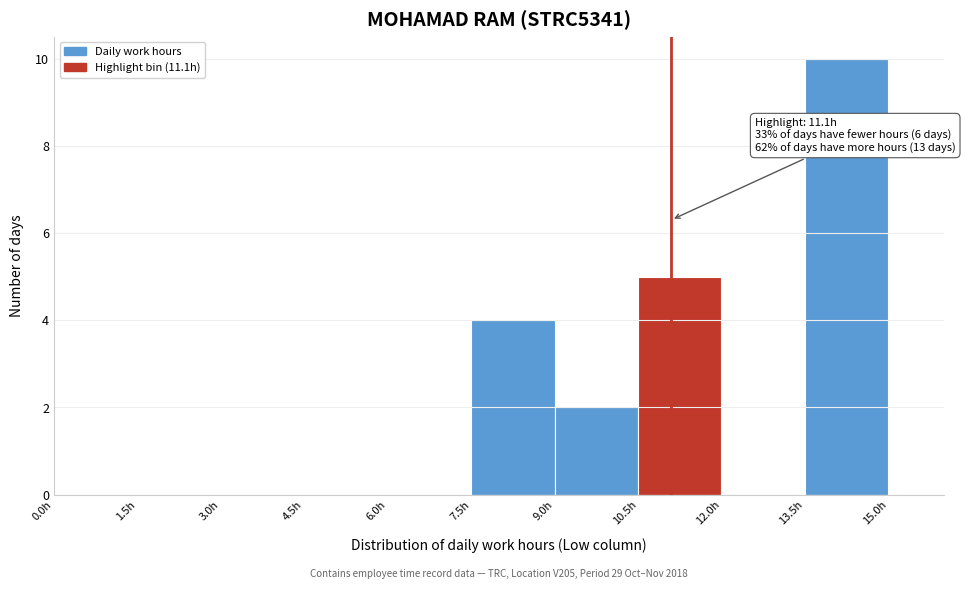

Which range on the x-axis has the tallest bar?

13.5 to 15.0